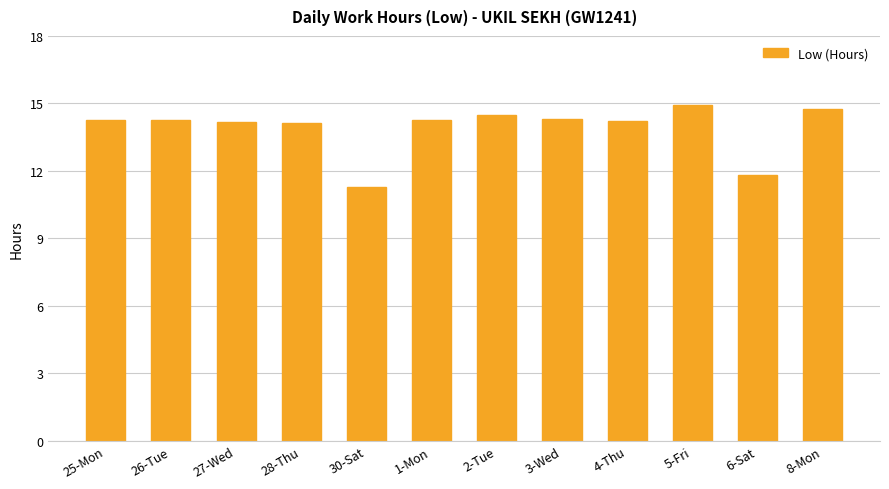

True or false: the data shows 11.8 at 6-Sat.

True